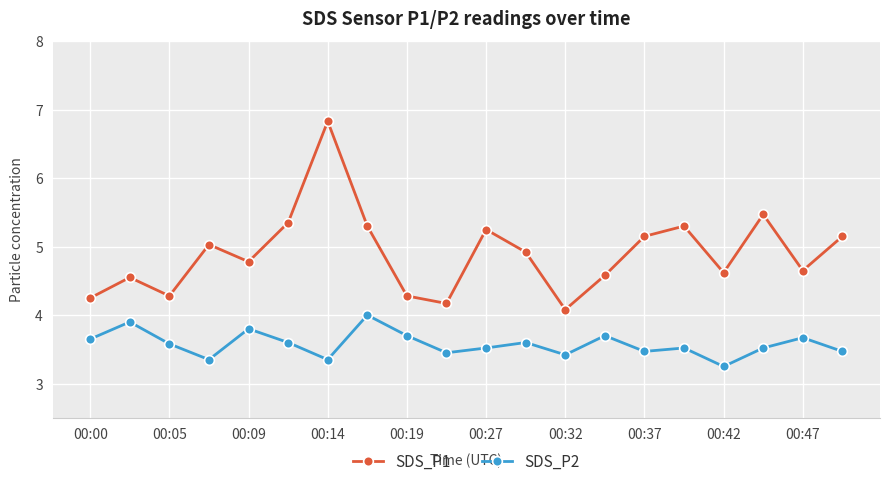

What is the maximum value shown in the chart?

6.8